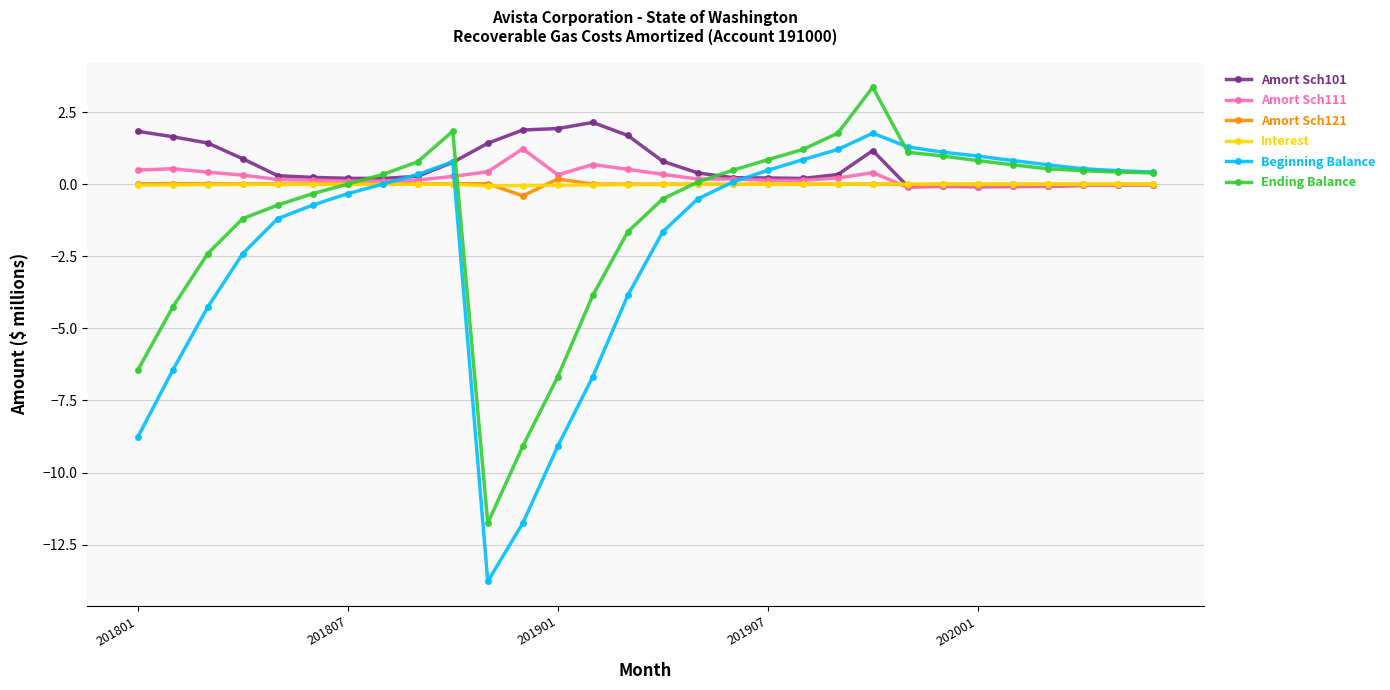

True or false: Amort Sch111 has more than 0 points higher than both neighbors.

True